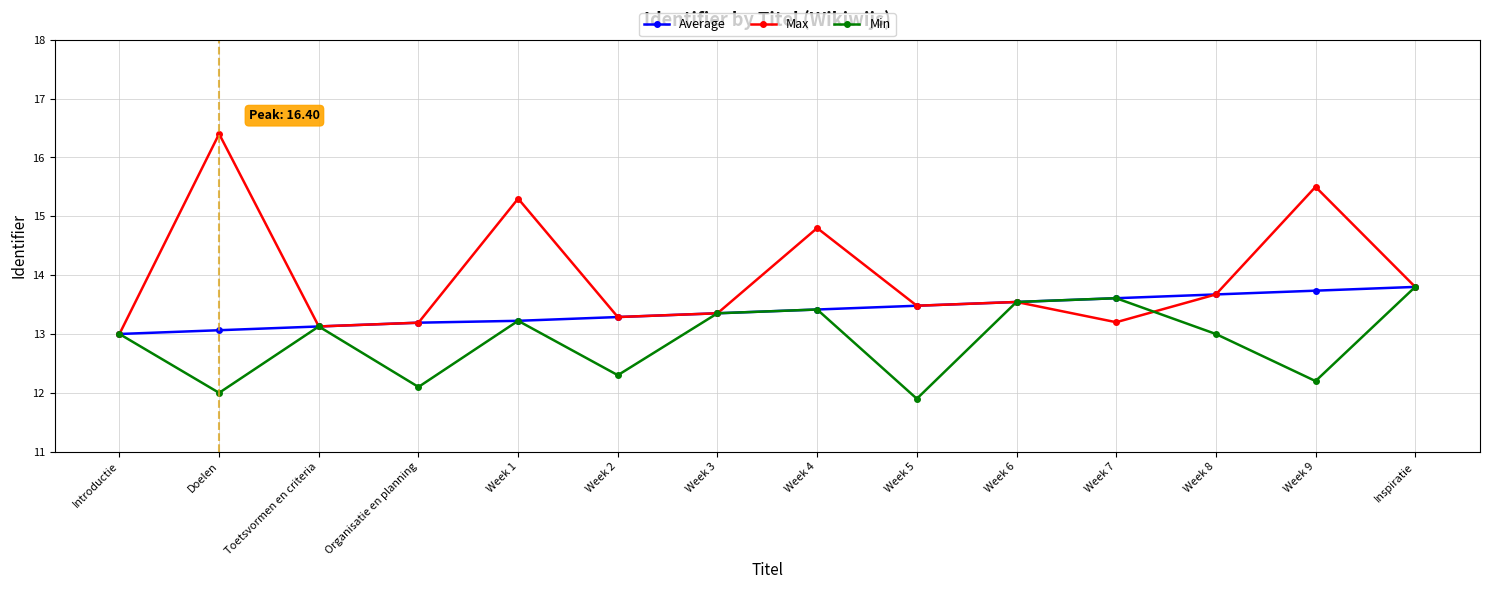

What is the difference between the Average values at Week 4 and Week 1?

0.2